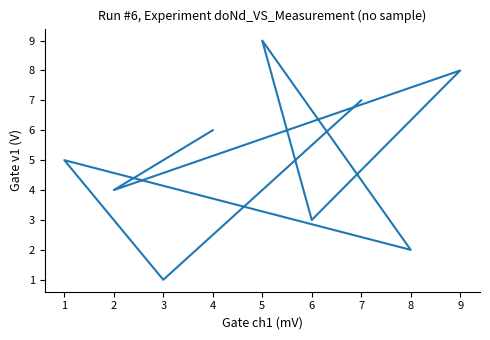

Reading right to left, transcribe all the data shown in this chart.

7	1	5	2	9	3	8	4	6